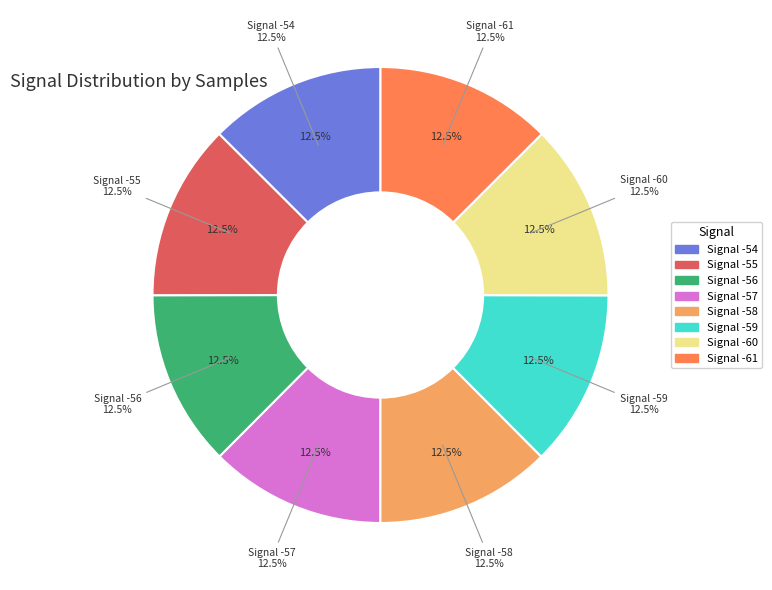

Which category has the biggest portion of the pie?

-57